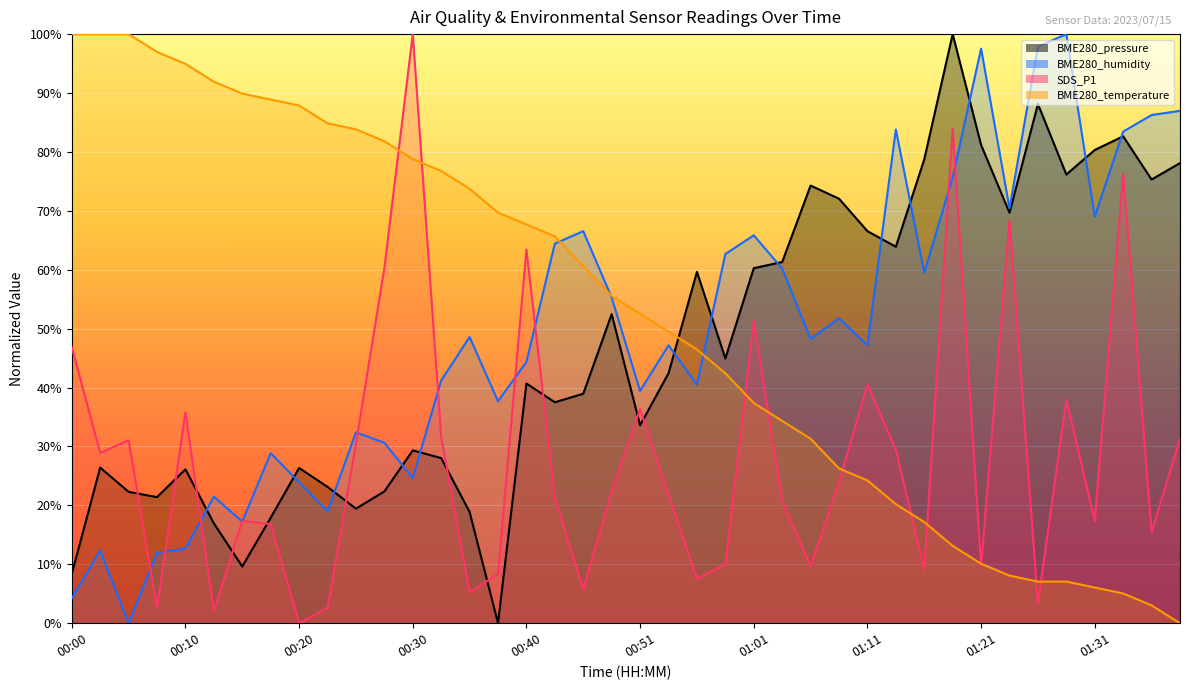

What position from the left is 00:54?

22